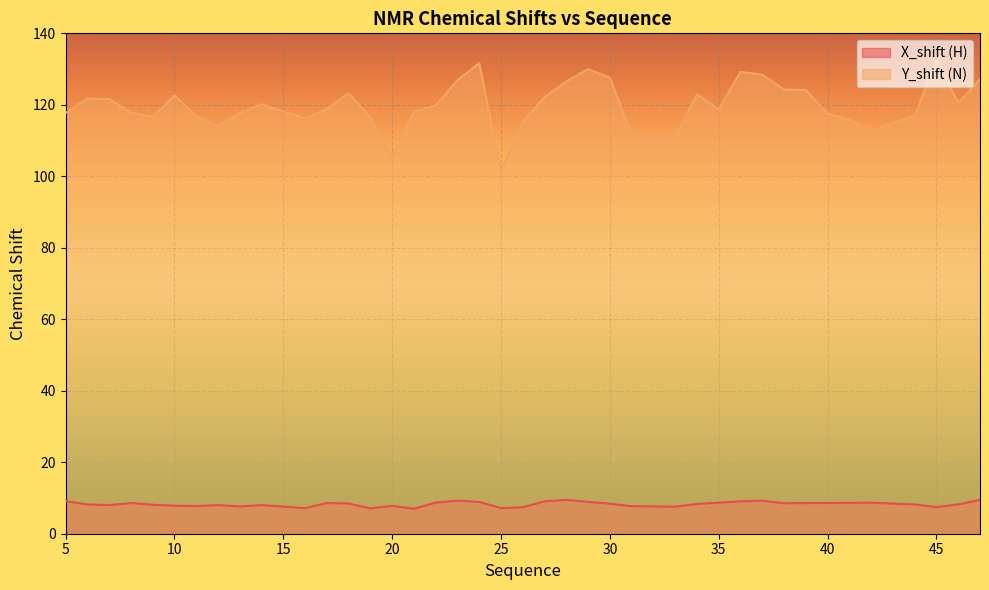

Which category has the highest value in the Y_shift (N) series?

45